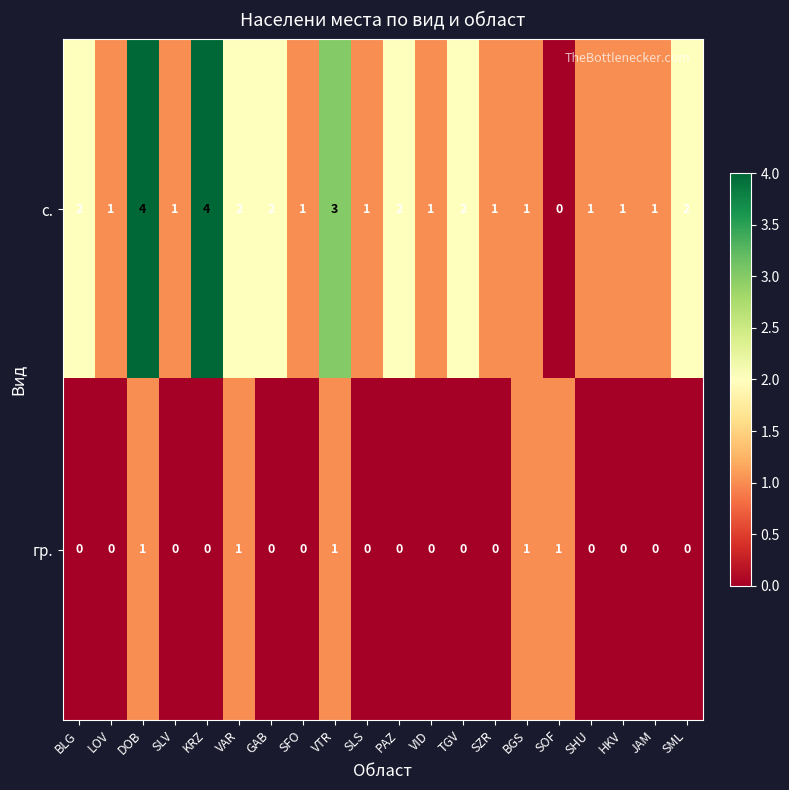

The value of с. at DOB is 5. True or false?

False